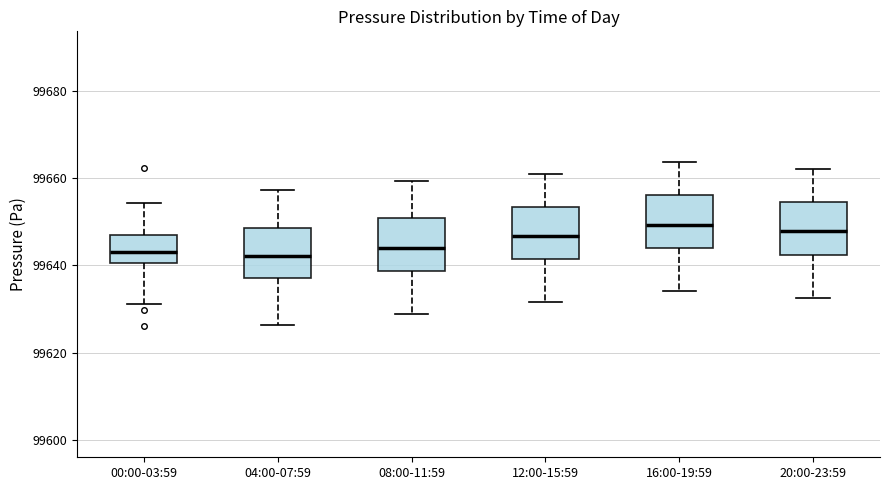

Reading left to right, read every box against the y-axis: the position of its median line, the range the box covers, and the ends of its whiskers. The values are not printed on the chart, so give them approximately, as read against the axis.

00:00-03:59: median 99644, box 99640 to 99646, whiskers 99632 to 99654
04:00-07:59: median 99642, box 99638 to 99648, whiskers 99626 to 99658
08:00-11:59: median 99644, box 99638 to 99650, whiskers 99628 to 99660
12:00-15:59: median 99646, box 99642 to 99654, whiskers 99632 to 99662
16:00-19:59: median 99650, box 99644 to 99656, whiskers 99634 to 99664
20:00-23:59: median 99648, box 99642 to 99654, whiskers 99632 to 99662